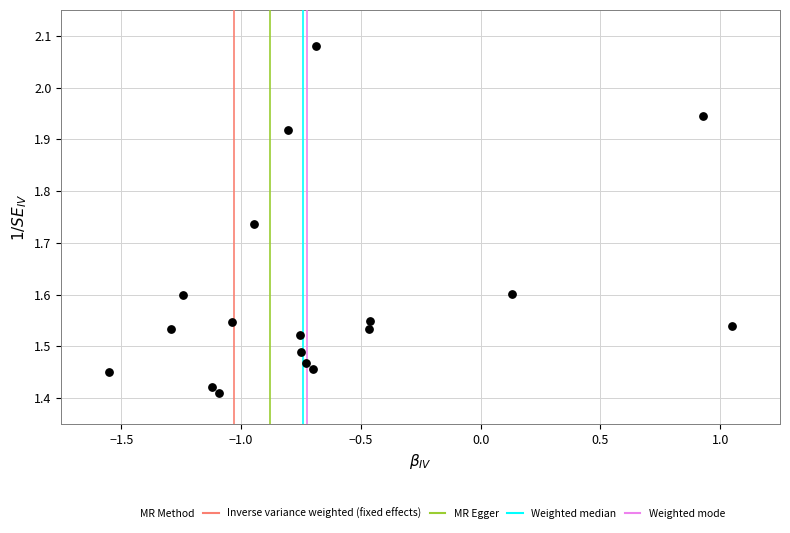

What is the range of X values (max minus min)?

2.6